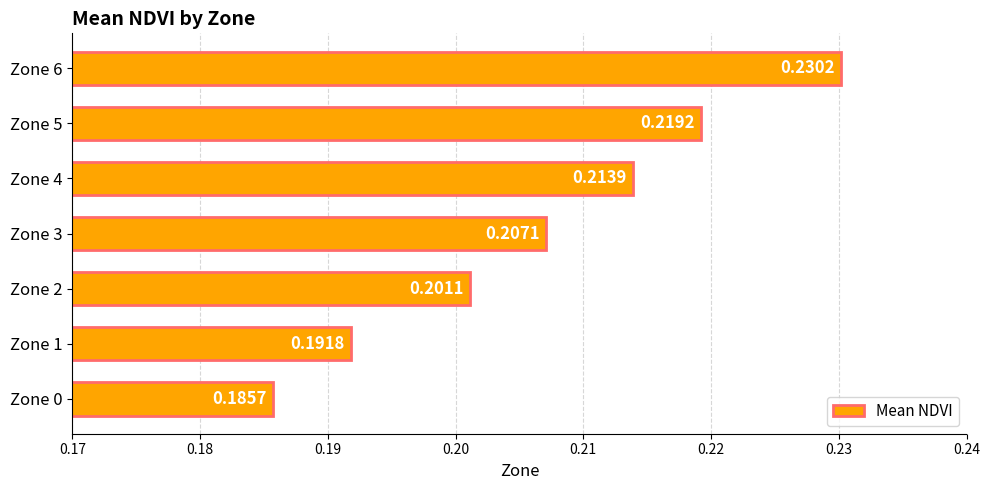

Which category has the highest value across all series?

Zone 6